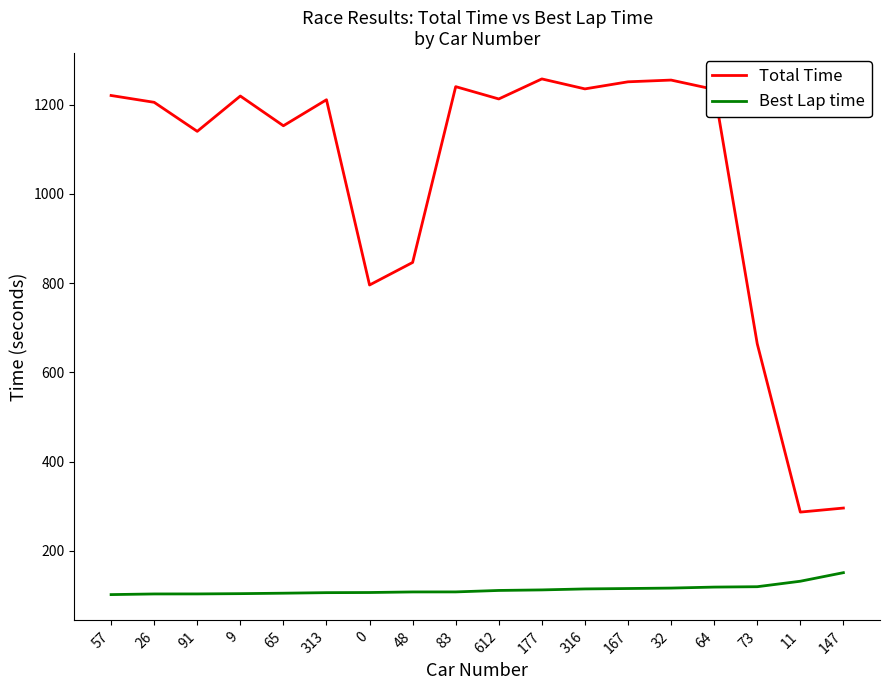

What is the total value across all series at 177?

1370.5